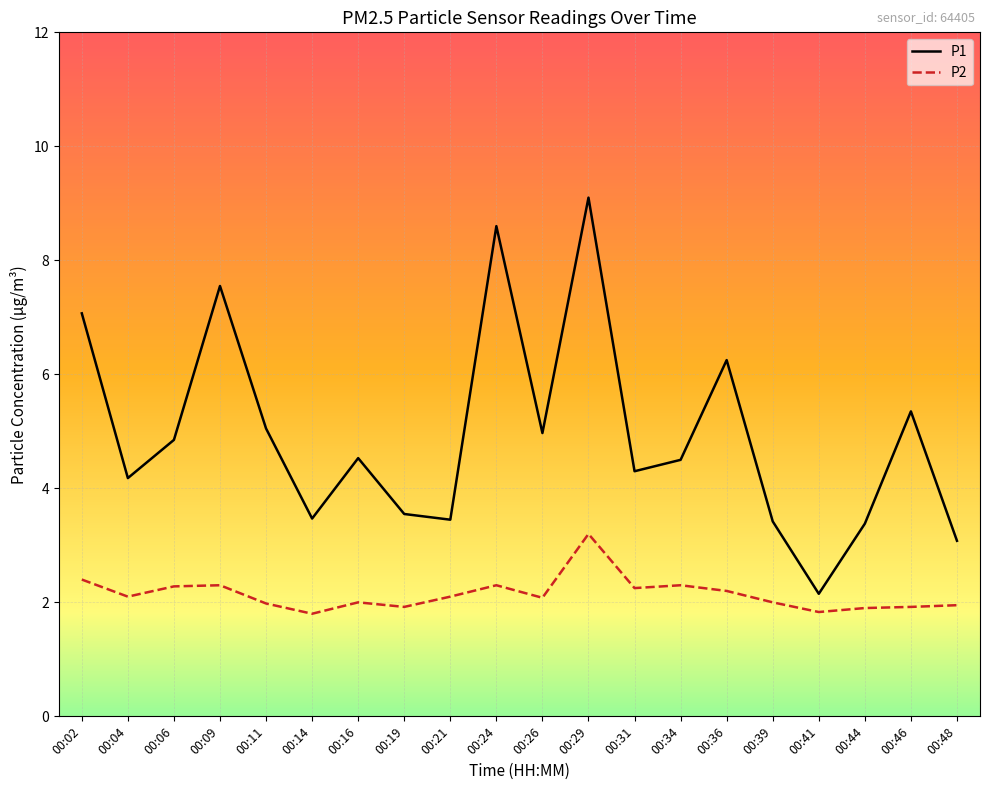

True or false: P2 and P1 cross at least once.

False